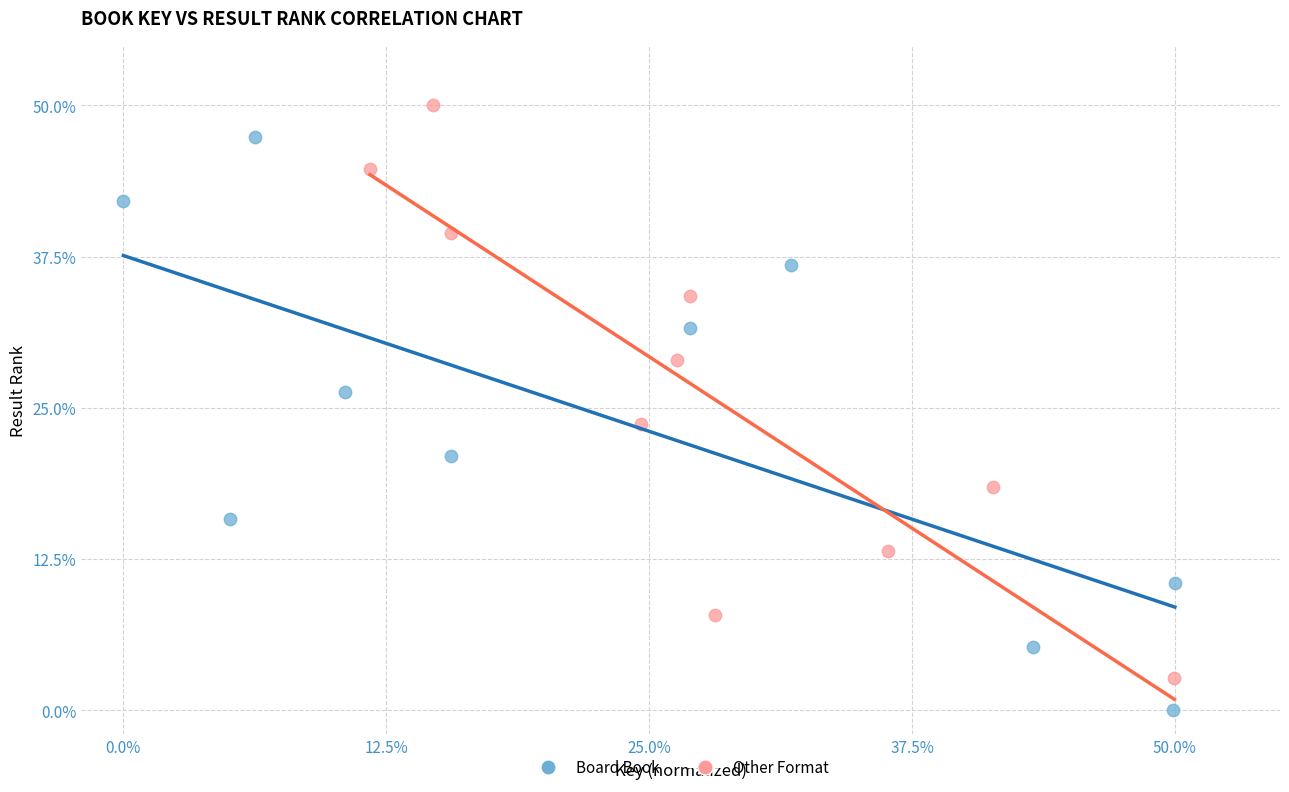

Which series contains the highest Y value?

Other Format